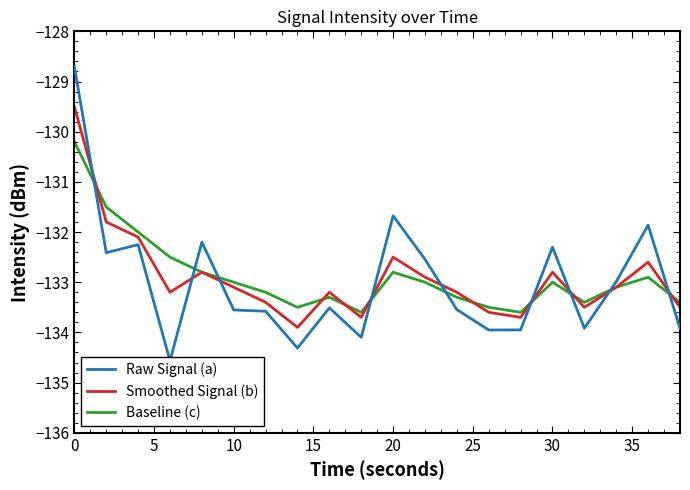

What is the minimum value for Baseline (c)?

-133.6